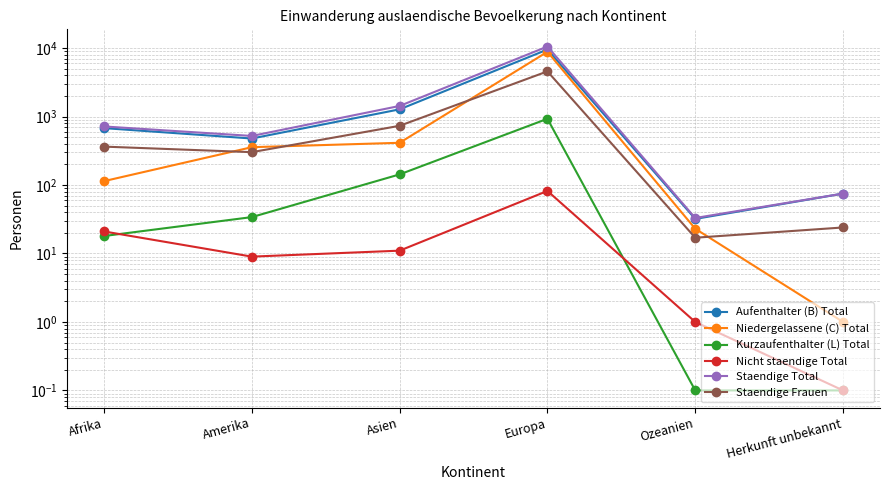

True or false: Niedergelassene (C) Total and Kurzaufenthalter (L) Total cross at least once.

False